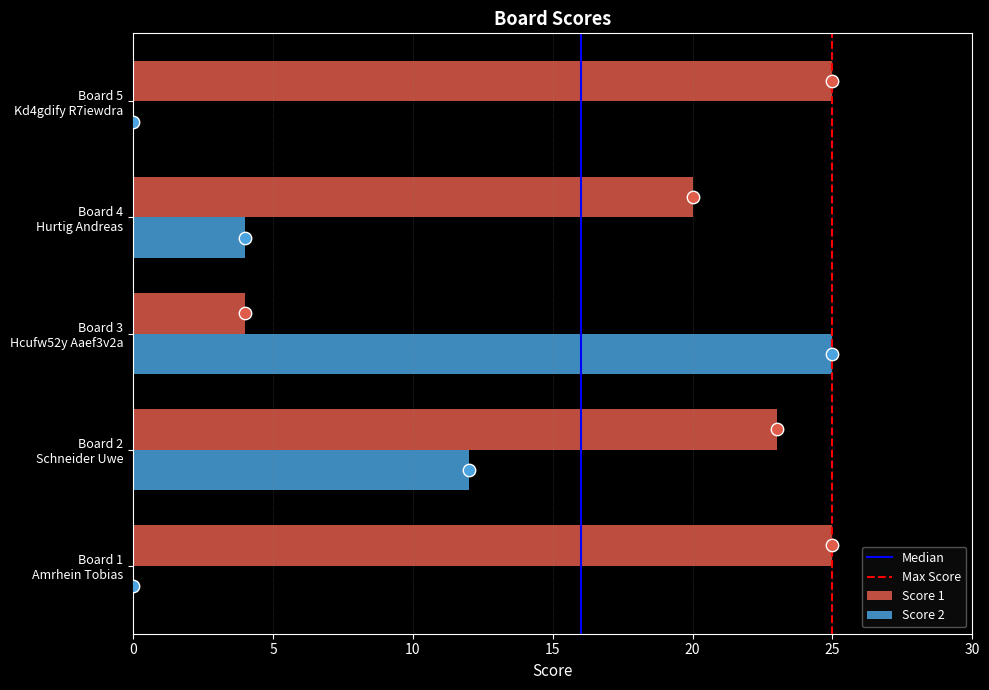

Which series reaches the maximum Y coordinate?

Score 1